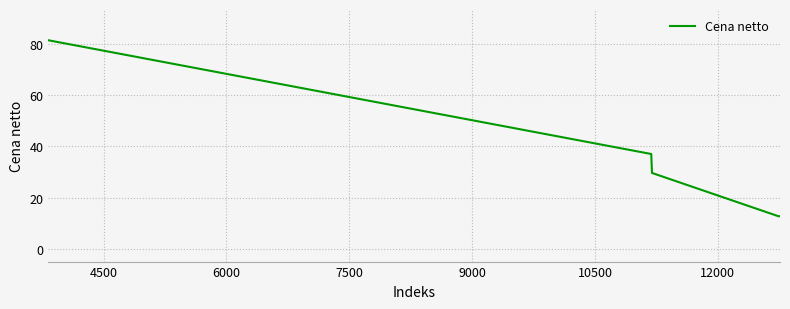

What is the minimum value shown in the chart?

12.7